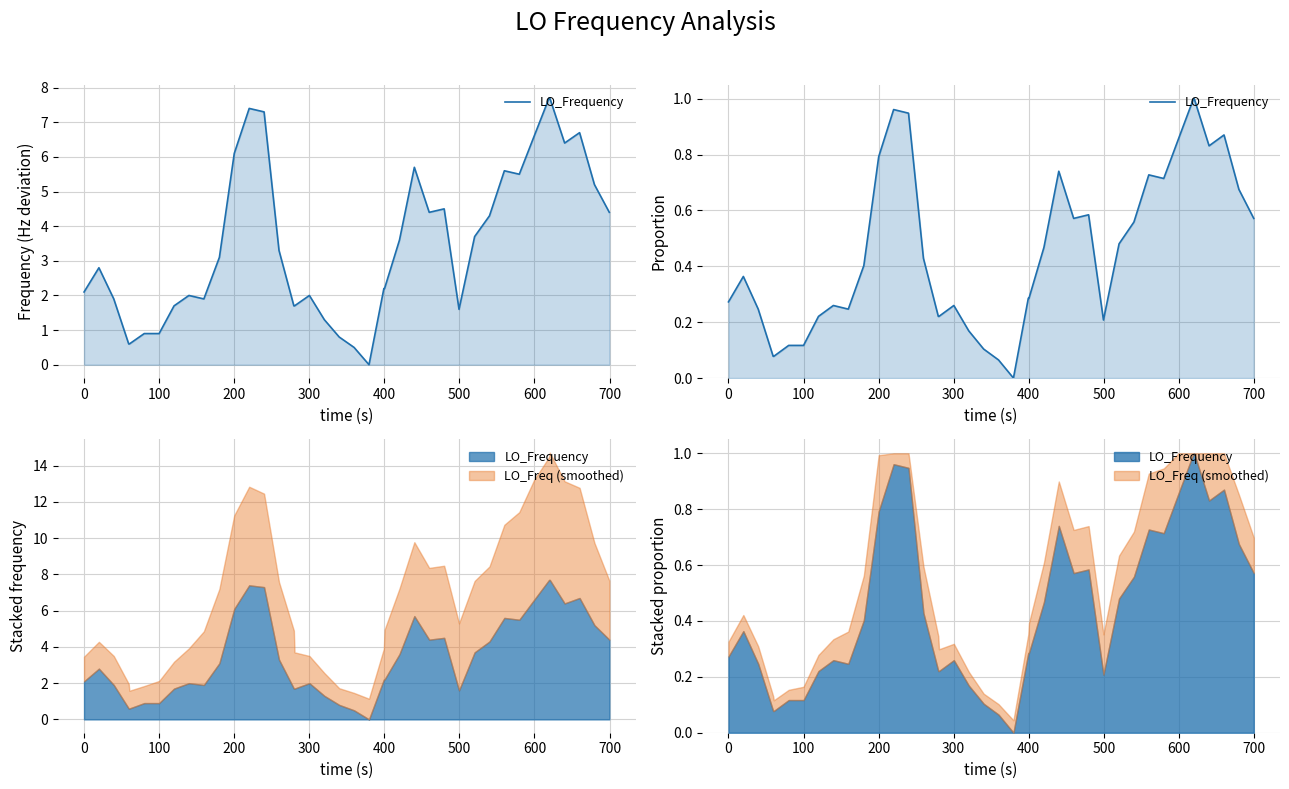

Between 10 and 17, which is larger?

10